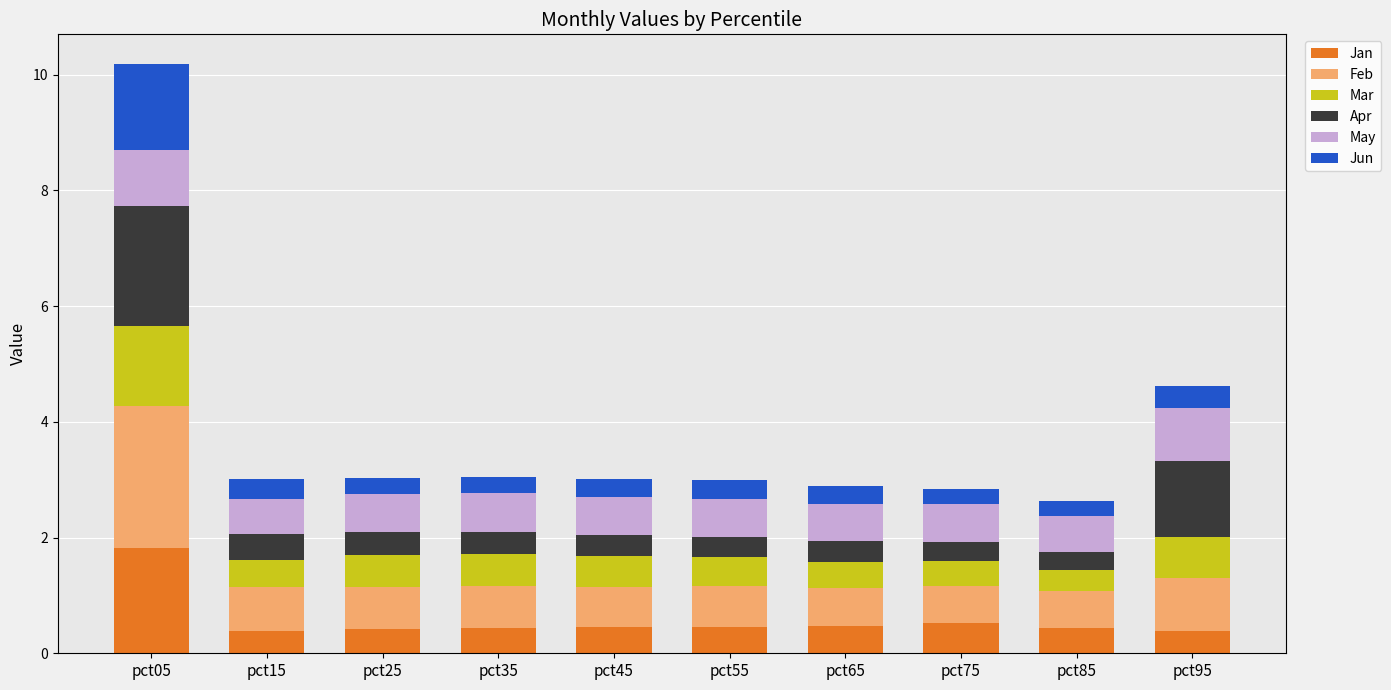

At which category is the sum across all series the highest?

pct05